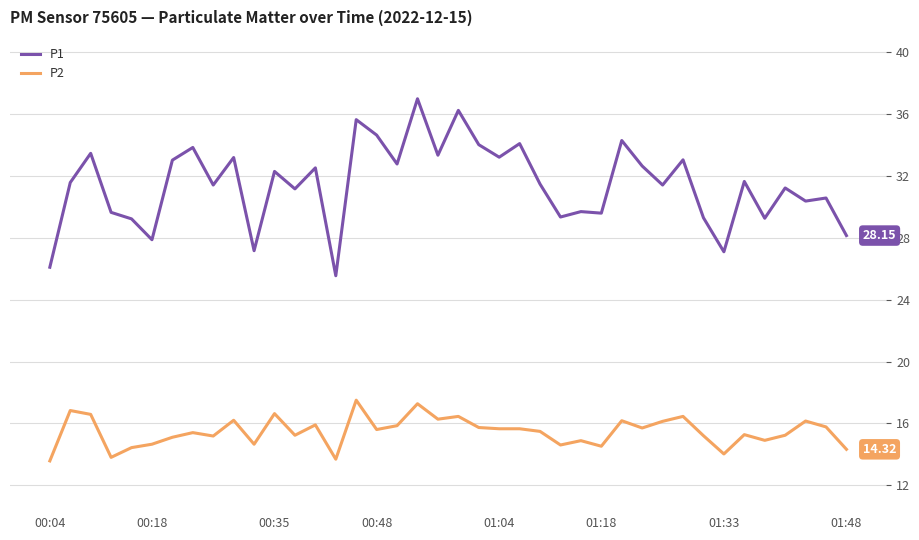

True or false: P1 has more than 1 points higher than both neighbors.

True